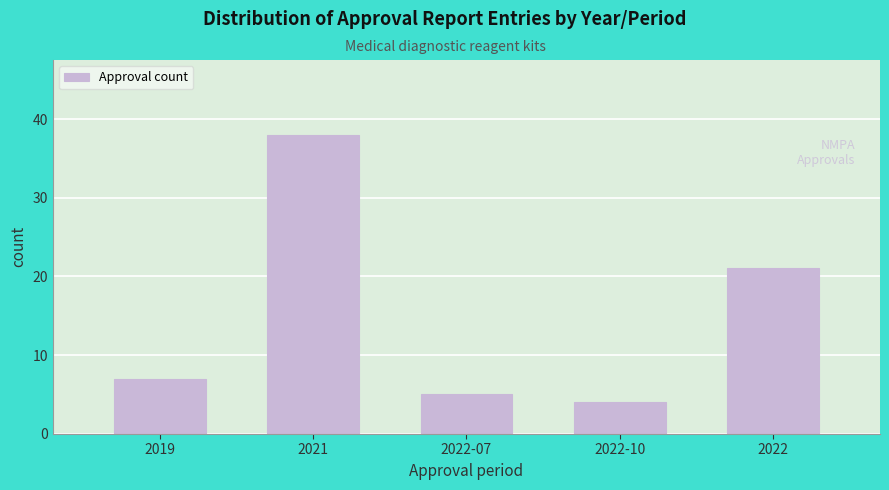

Reading right to left, list all the values displayed in this chart.

21	4	5	38	7